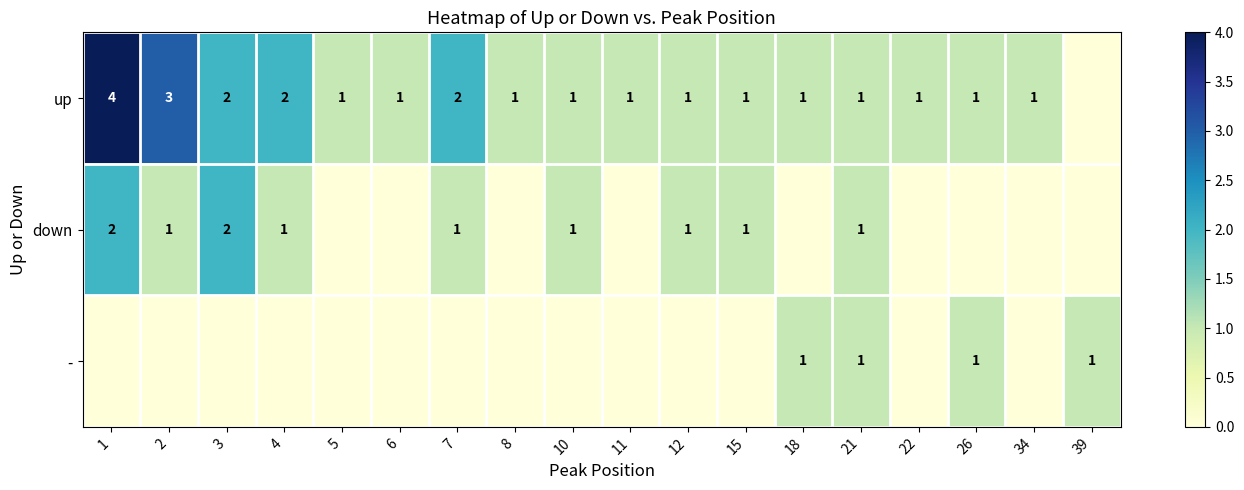

The value of down at 4 is 1. True or false?

True